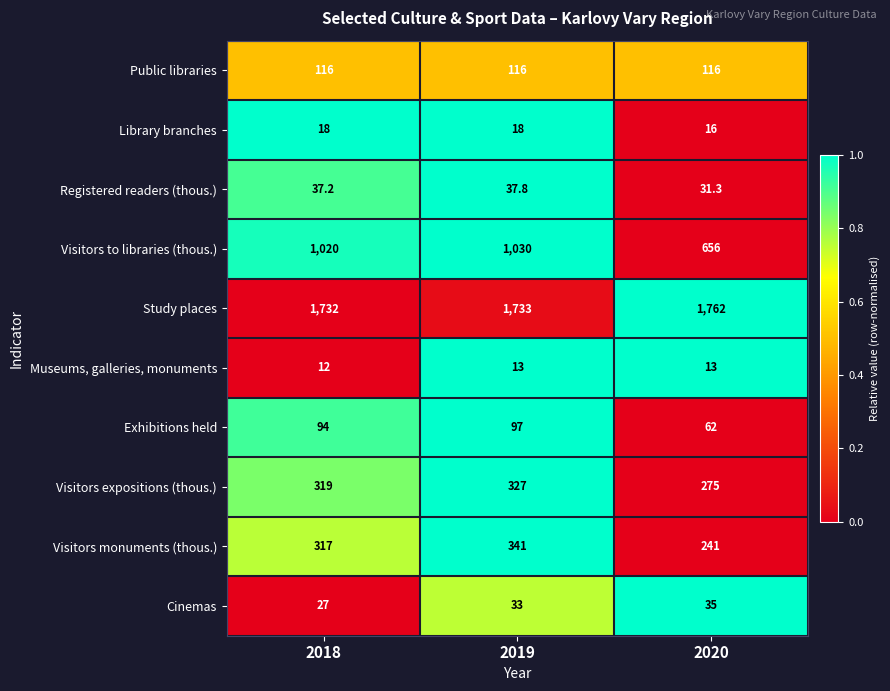

What is the approximate value of Visitors monuments (thous.) at 2018?

317.0